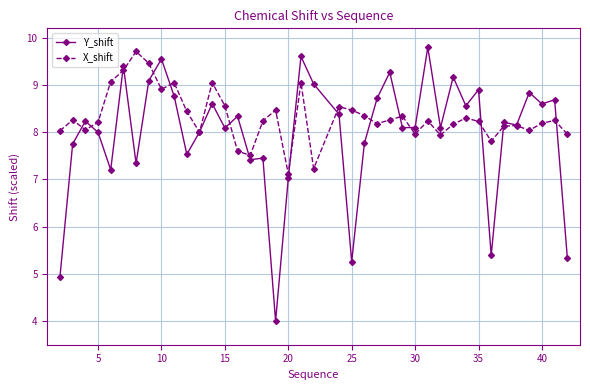

In X_shift, how many points are higher than both neighbors (excluding endpoints)?

12